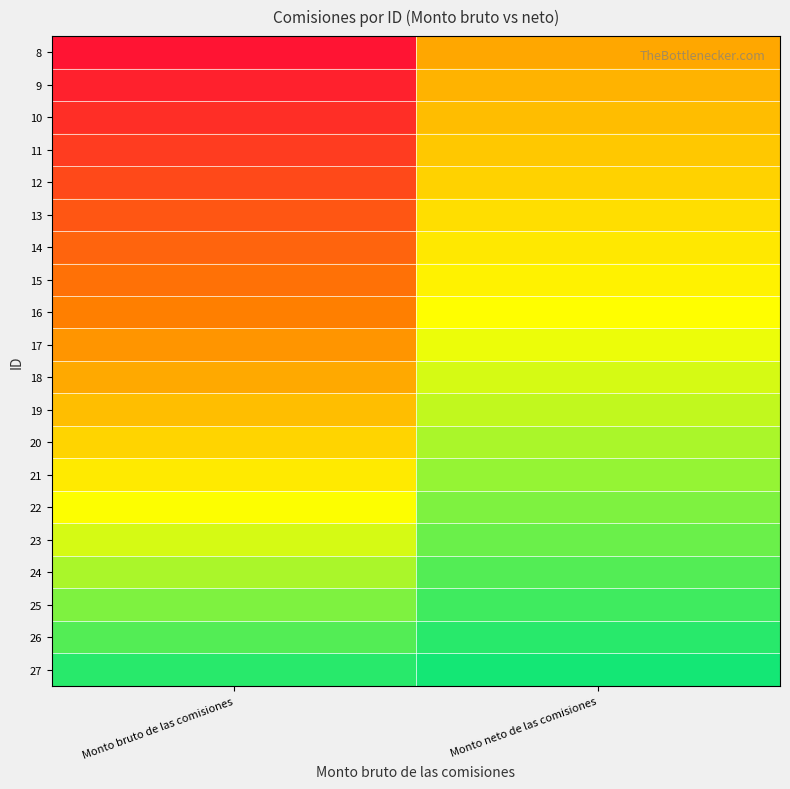

Reading right to left, extract all data points from this chart.

8: Monto neto de las comisiones=0.5	Monto bruto de las comisiones=1.0
9: Monto neto de las comisiones=0.5	Monto bruto de las comisiones=0.9
10: Monto neto de las comisiones=0.5	Monto bruto de las comisiones=0.9
11: Monto neto de las comisiones=0.4	Monto bruto de las comisiones=0.8
12: Monto neto de las comisiones=0.4	Monto bruto de las comisiones=0.8
13: Monto neto de las comisiones=0.4	Monto bruto de las comisiones=0.8
14: Monto neto de las comisiones=0.4	Monto bruto de las comisiones=0.7
15: Monto neto de las comisiones=0.3	Monto bruto de las comisiones=0.7
16: Monto neto de las comisiones=0.3	Monto bruto de las comisiones=0.6
17: Monto neto de las comisiones=0.3	Monto bruto de las comisiones=0.6
18: Monto neto de las comisiones=0.3	Monto bruto de las comisiones=0.5
19: Monto neto de las comisiones=0.2	Monto bruto de las comisiones=0.5
20: Monto neto de las comisiones=0.2	Monto bruto de las comisiones=0.4
21: Monto neto de las comisiones=0.2	Monto bruto de las comisiones=0.3
22: Monto neto de las comisiones=0.2	Monto bruto de las comisiones=0.3
23: Monto neto de las comisiones=0.1	Monto bruto de las comisiones=0.2
24: Monto neto de las comisiones=0.1	Monto bruto de las comisiones=0.2
25: Monto neto de las comisiones=0.1	Monto bruto de las comisiones=0.2
26: Monto neto de las comisiones=0.1	Monto bruto de las comisiones=0.1
27: Monto neto de las comisiones=0.0	Monto bruto de las comisiones=0.1